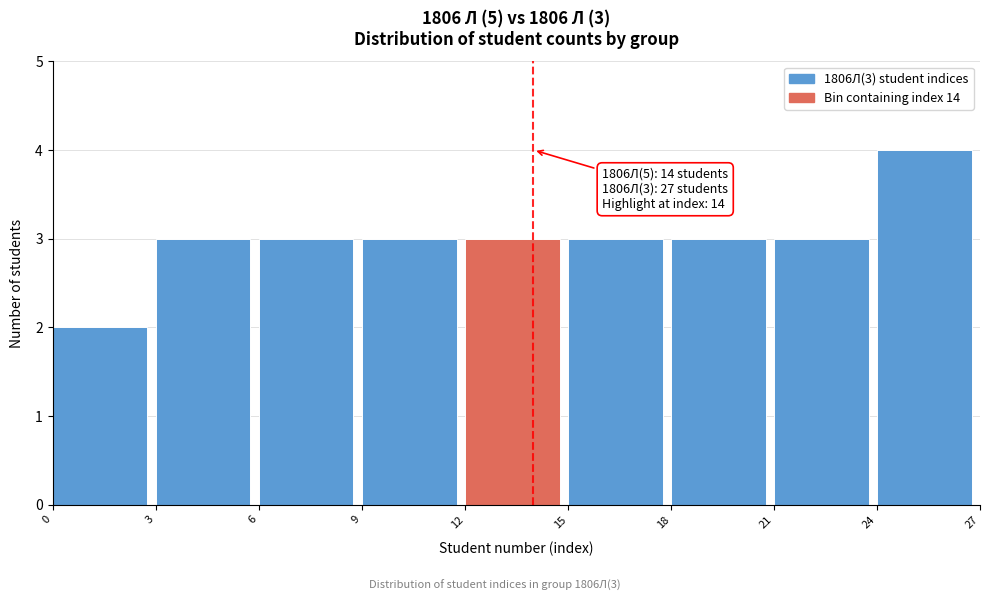

Over which range of the x-axis is the bar tallest?

24 to 27